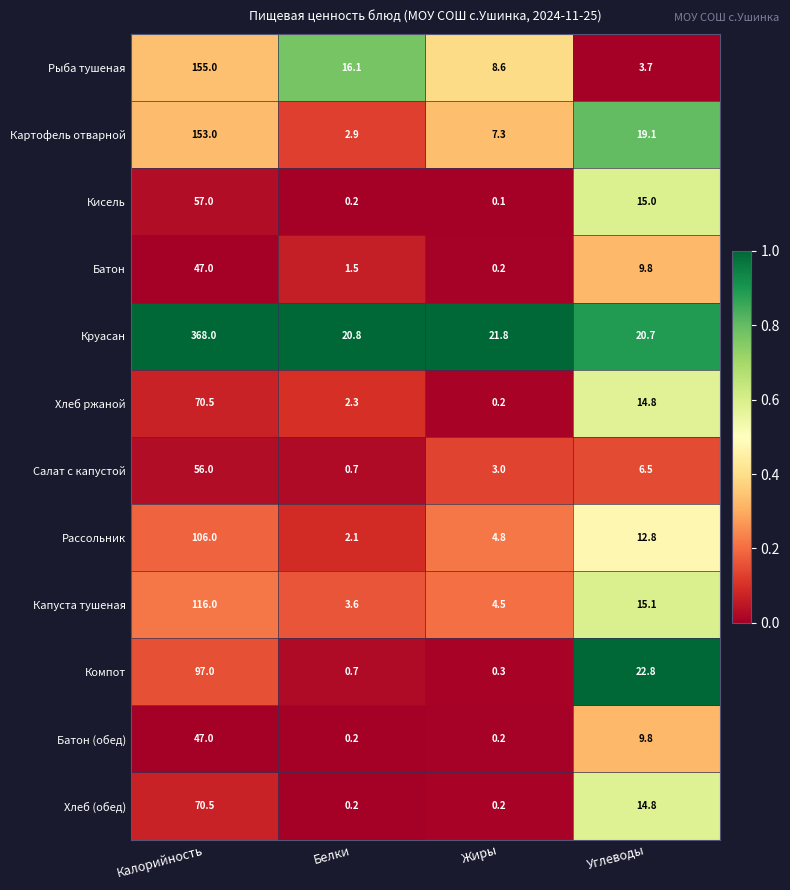

What is the total value across all series at Калорийность?

1343.0